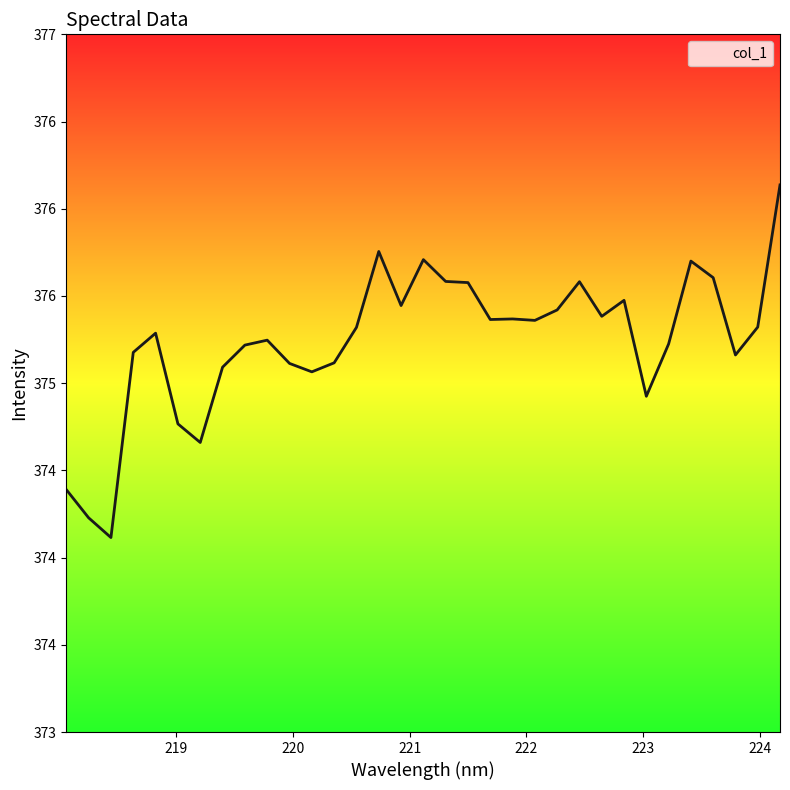

Is this an area chart (filled region under the line)?

Yes